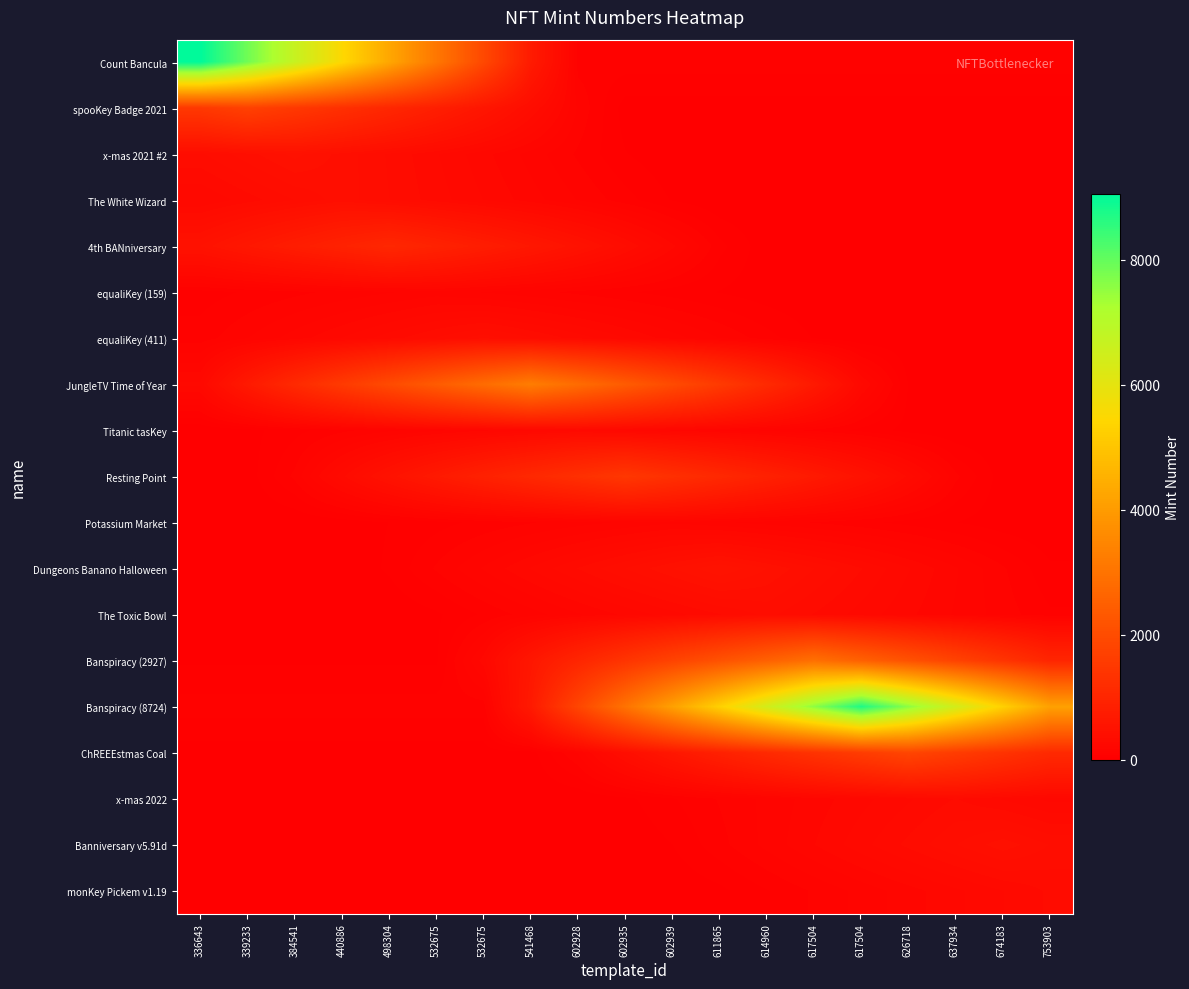

Which series has the largest range (max minus min)?

Count Bancula